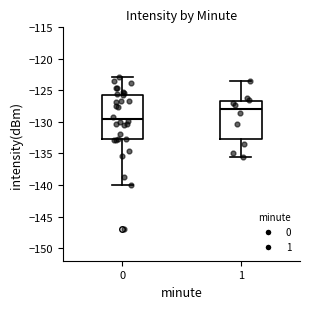

Which box has the lowest median line?

0